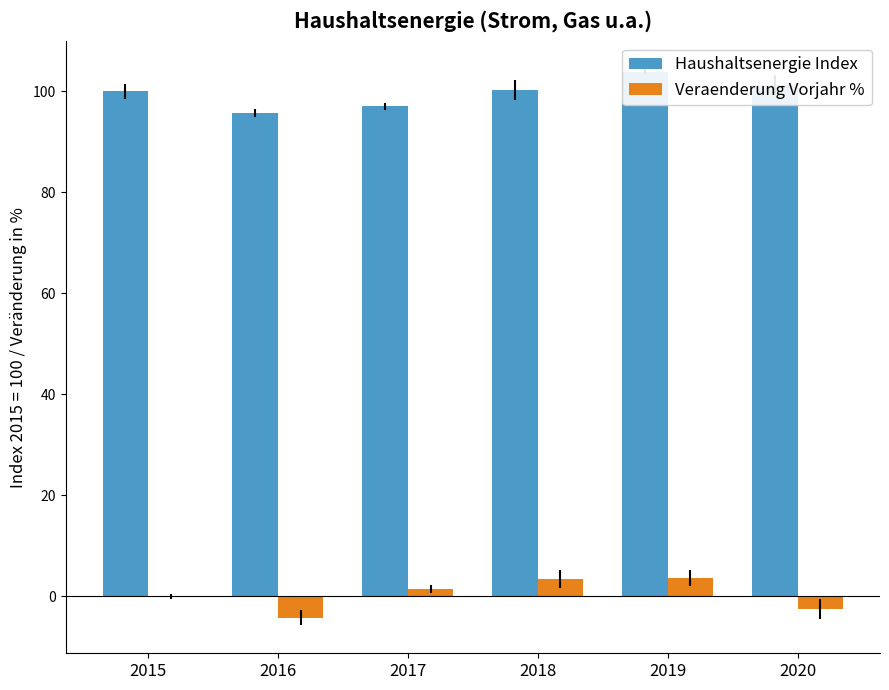

How many negative values does the Veraenderung Vorjahr % series have?

2